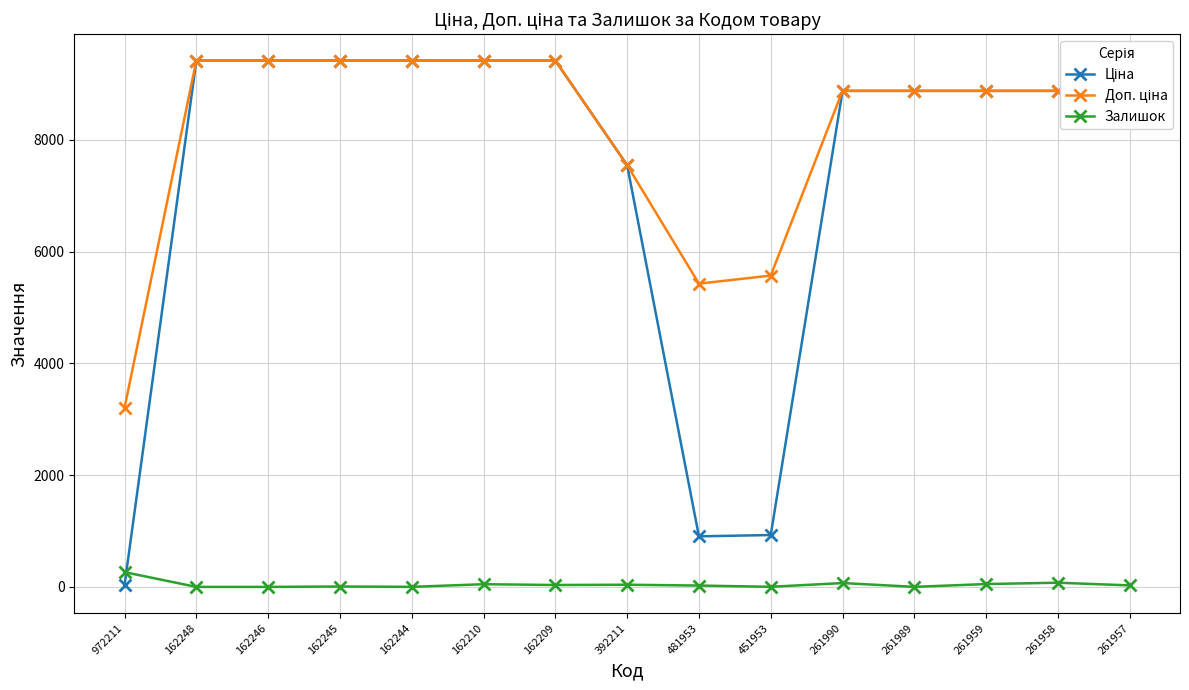

What is the maximum value for Залишок?

264.0